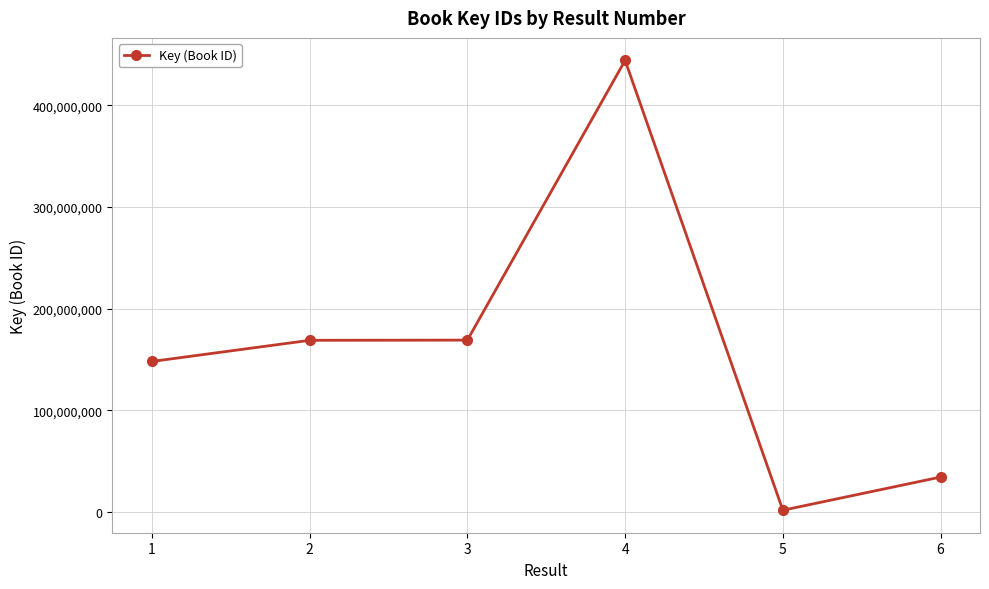

Is it true that the value at 2 is 289821703?

False